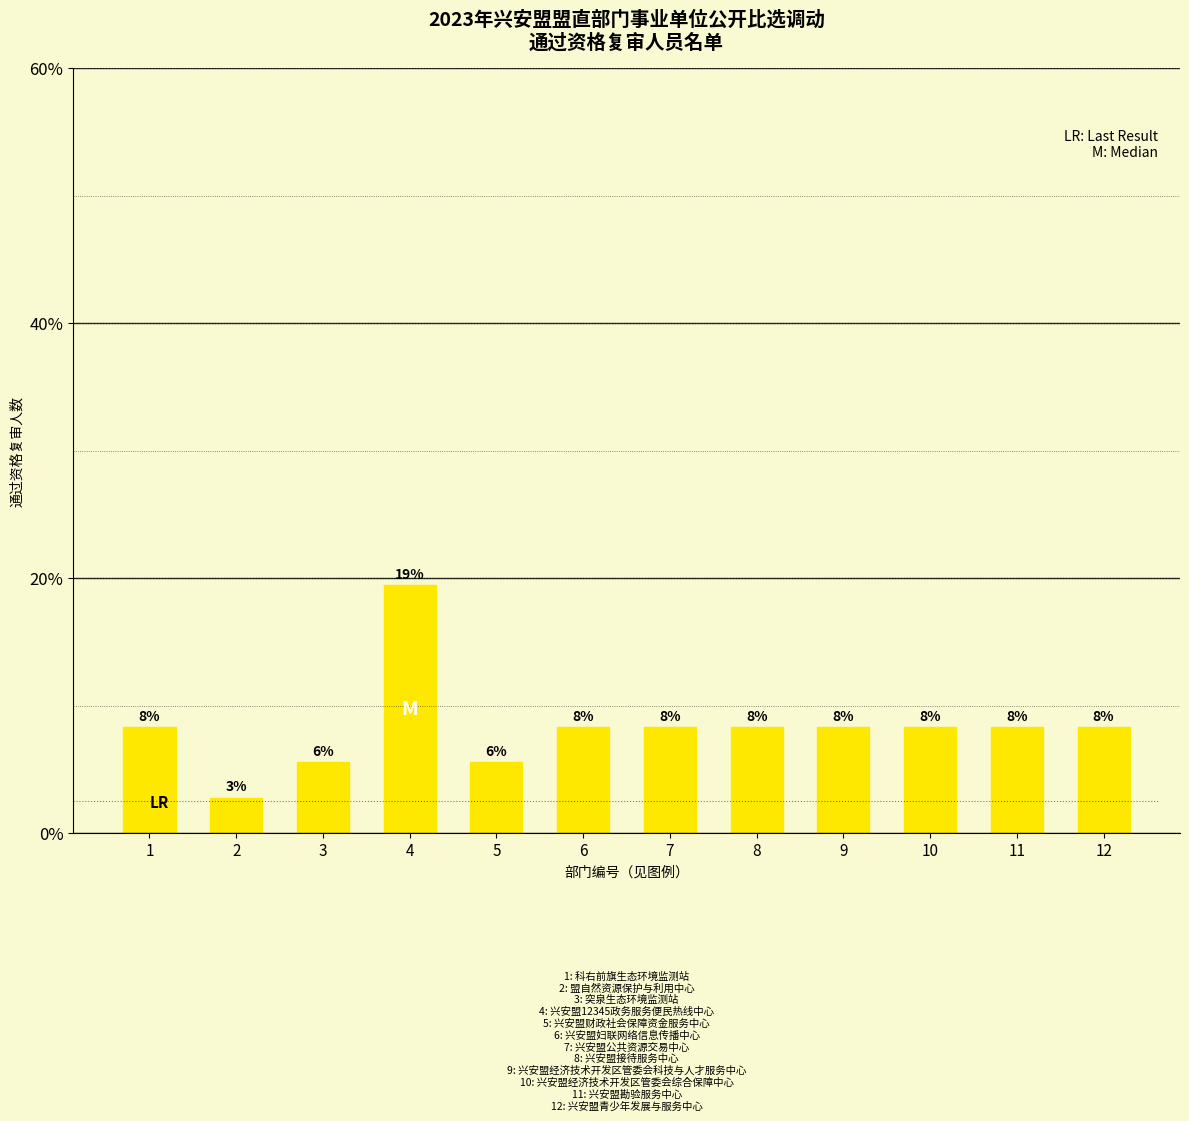

Are the bars horizontal?

No